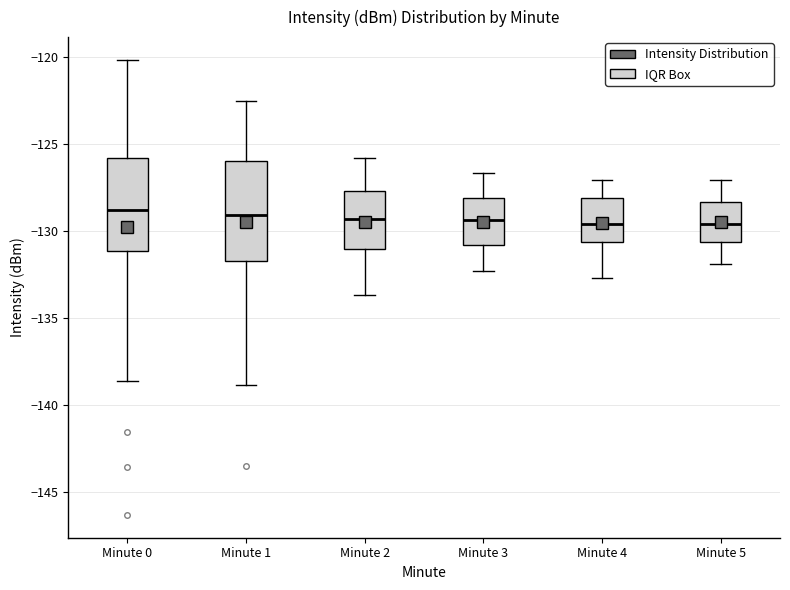

Reading left to right, read every box against the y-axis: the position of its median line, the range the box covers, and the ends of its whiskers. The values are not printed on the chart, so give them approximately, as read against the axis.

Minute 0: median -129.0, box -131.0 to -126.0, whiskers -138.5 to -120.0
Minute 1: median -129.0, box -131.5 to -126.0, whiskers -139.0 to -122.5
Minute 2: median -129.5, box -131.0 to -127.5, whiskers -133.5 to -126.0
Minute 3: median -129.5, box -131.0 to -128.0, whiskers -132.5 to -126.5
Minute 4: median -129.5, box -130.5 to -128.0, whiskers -132.5 to -127.0
Minute 5: median -129.5, box -130.5 to -128.5, whiskers -132.0 to -127.0